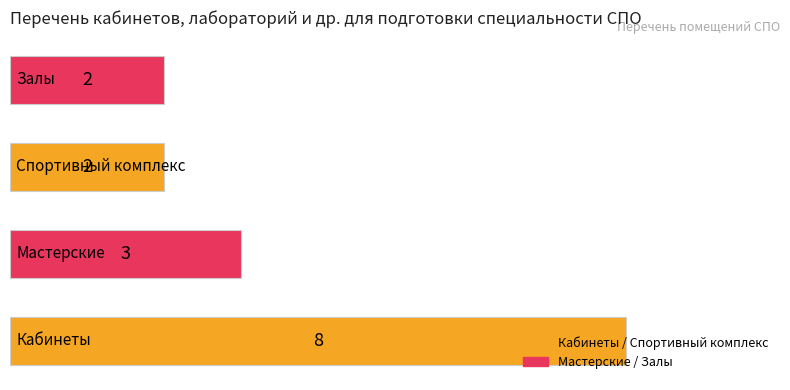

What is the average value?

4